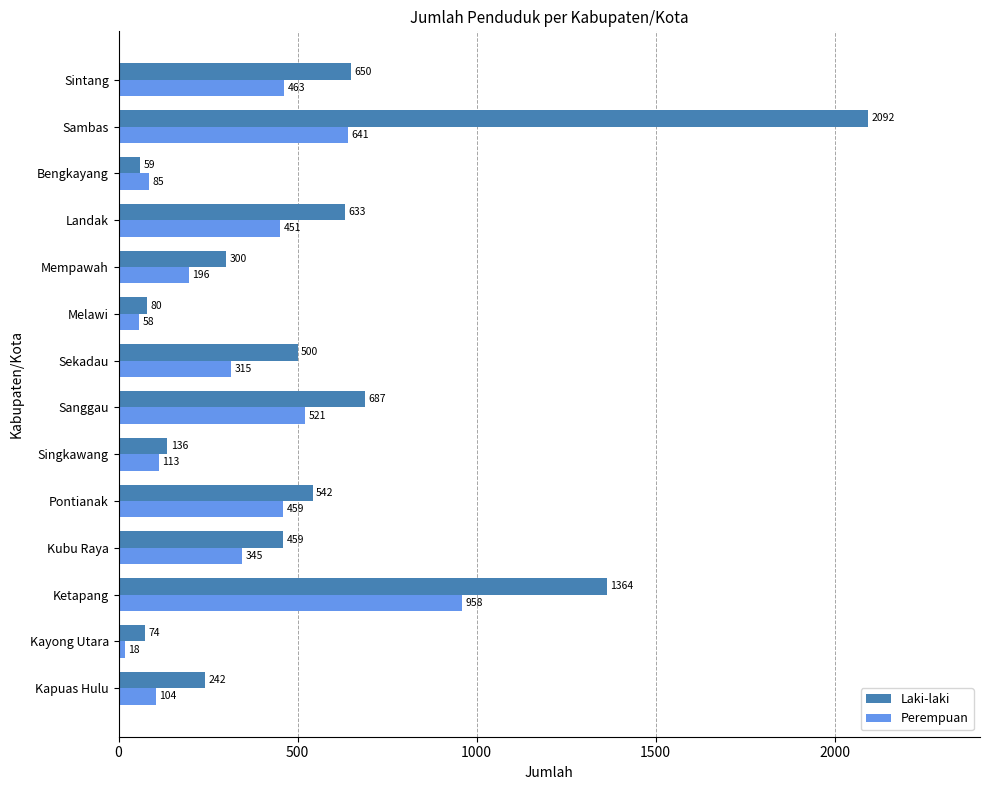

Which series has the widest spread of values?

Laki-laki